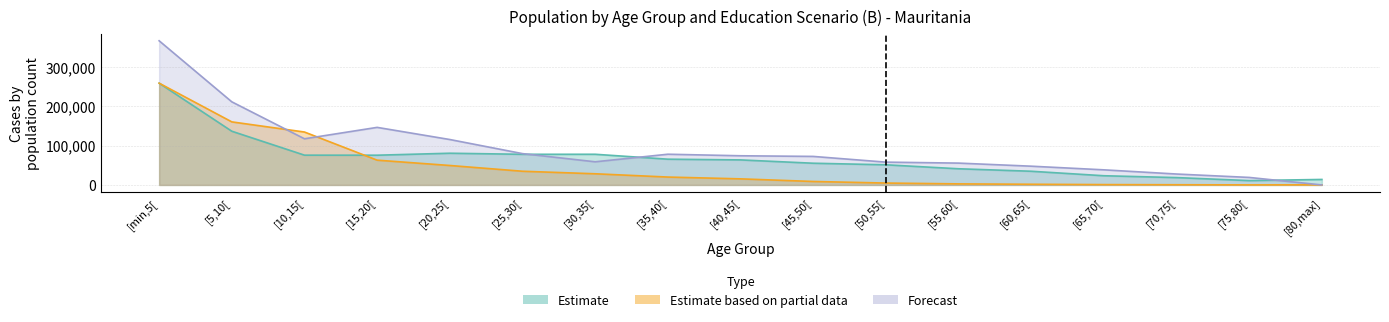

How many categories are shown in the chart?

17